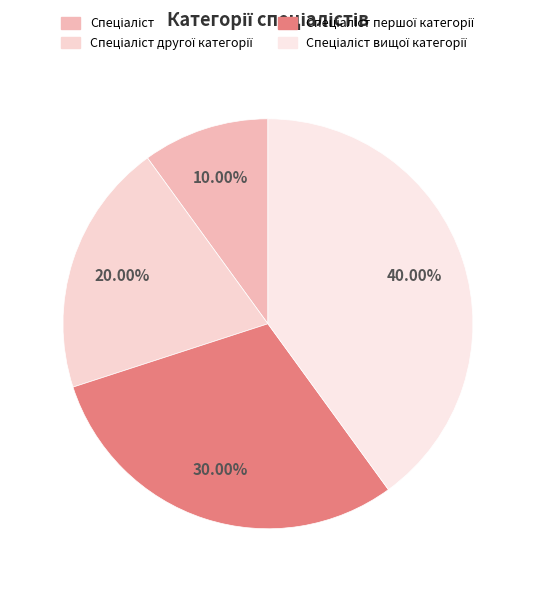

How many segments does this pie chart have?

4